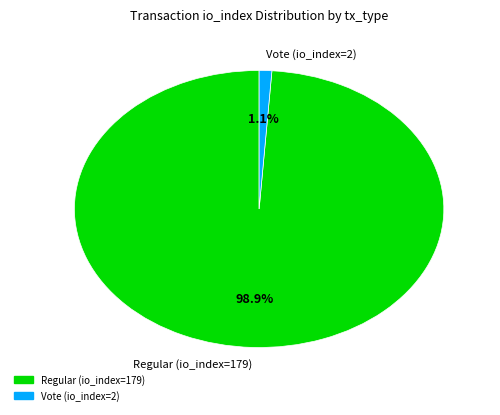

What is the largest slice in the pie chart?

Regular (io_index=179)